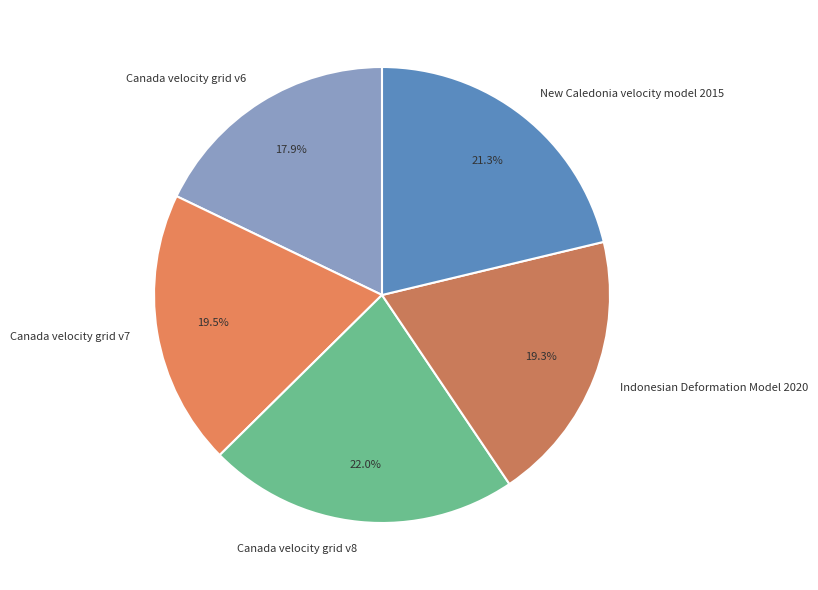

What percentage is the Indonesian Deformation Model 2020 slice, to the nearest percent?

19%